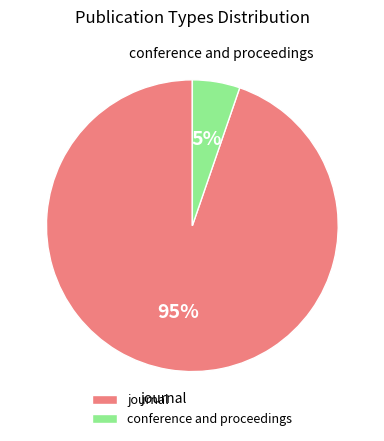

The journal slice represents 85% of the pie. True or false?

False